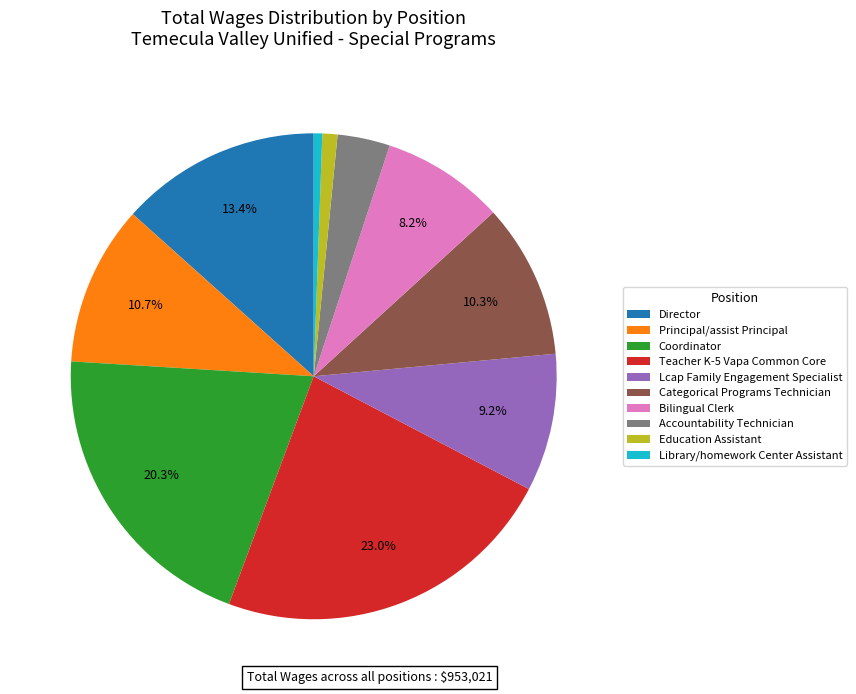

To the nearest percent, what is the difference between the largest and smallest slice percentages?

22%